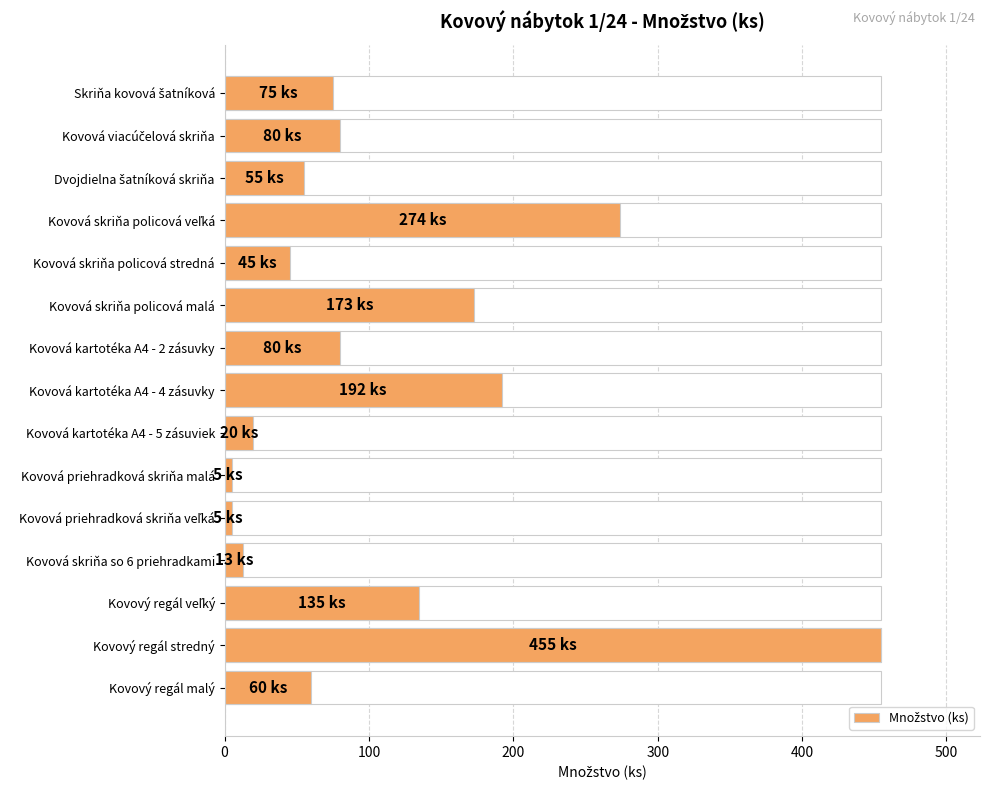

True or false: the data shows 72 at Kovová skriňa policová stredná.

False